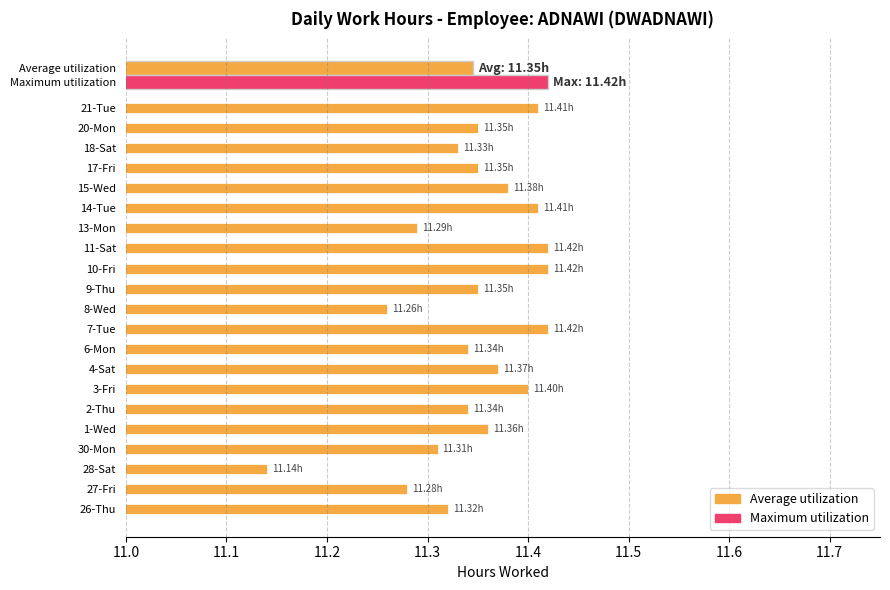

What is the sum of all values?

238.2